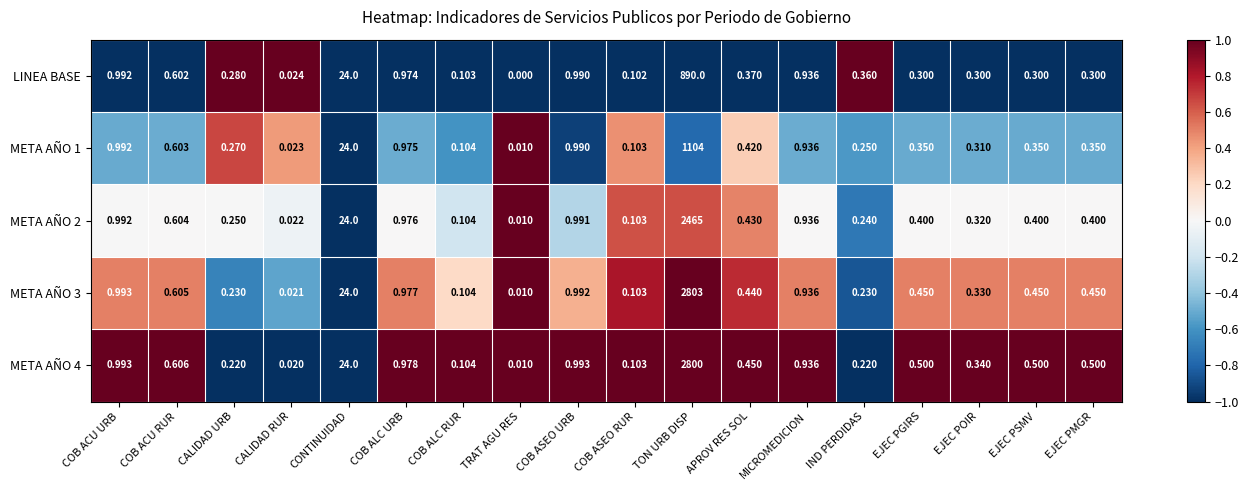

Rank the series by their maximum value, from lowest to highest.

LINEA BASE, META AÑO 1, META AÑO 2, META AÑO 4, META AÑO 3